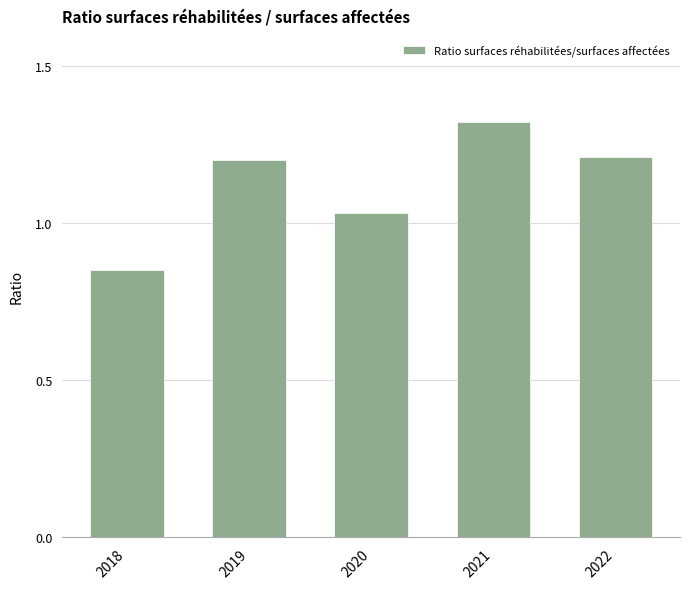

What is the change in value from 2019 to 2021?

+0.1